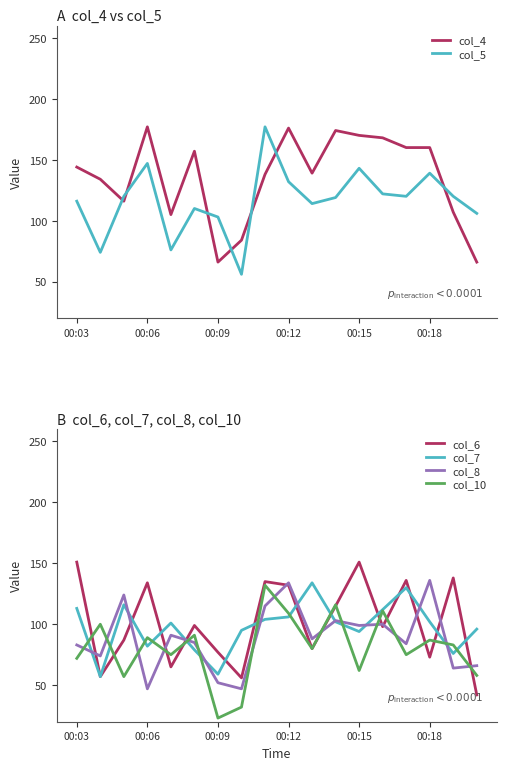

Which series ends up on top after the final intersection of col_5 and col_4?

col_5